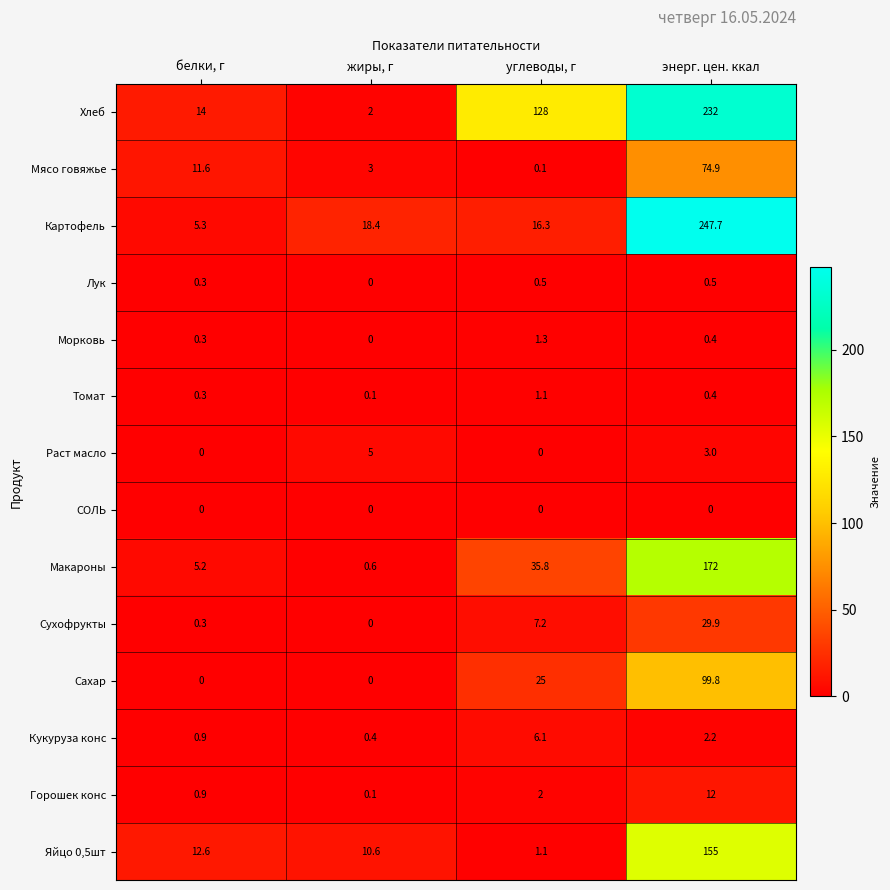

Which series has the widest spread of values?

Картофель